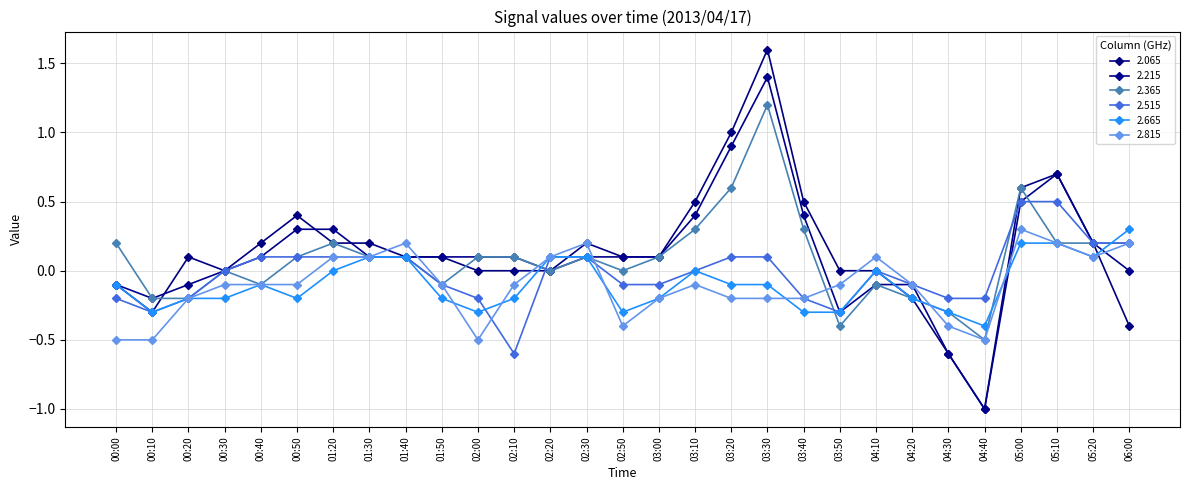

Which category has the lowest value across all series?

04:40